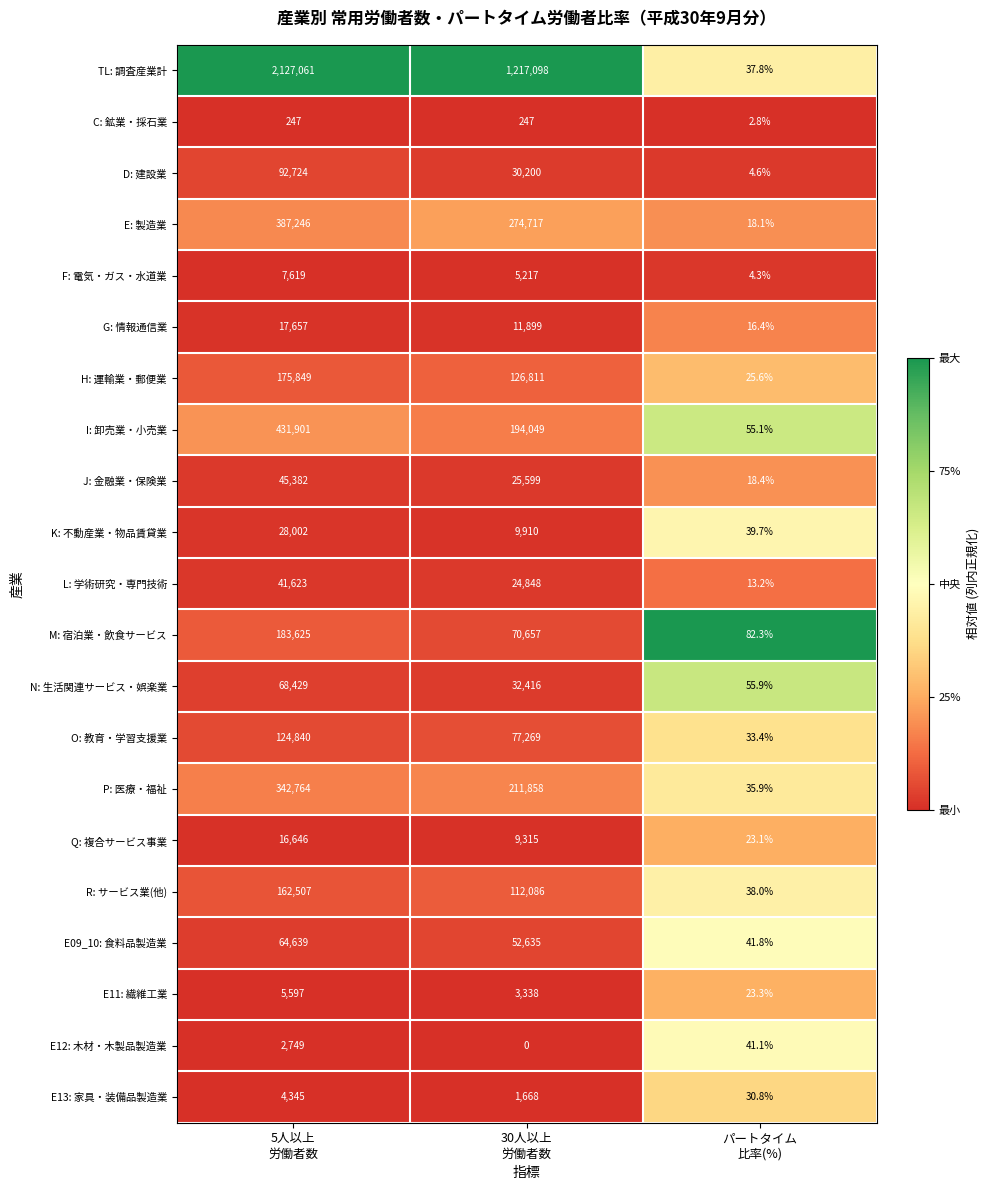

What is the average value of the E: 製造業 series?

220660.4